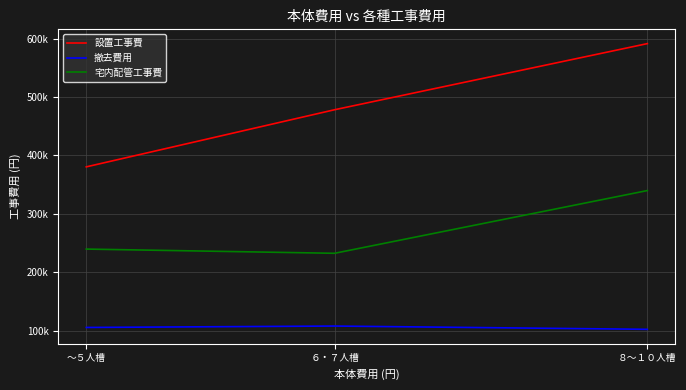

Reading left to right, list all the values displayed in this chart.

設置工事費: ～５人槽=380480.9	６・７人槽=478246.6	８～１０人槽=591413.2
撤去費用: ～５人槽=105572.6	６・７人槽=107993.2	８～１０人槽=102377.8
宅内配管工事費: ～５人槽=239737.5	６・７人槽=232519.8	８～１０人槽=339906.2